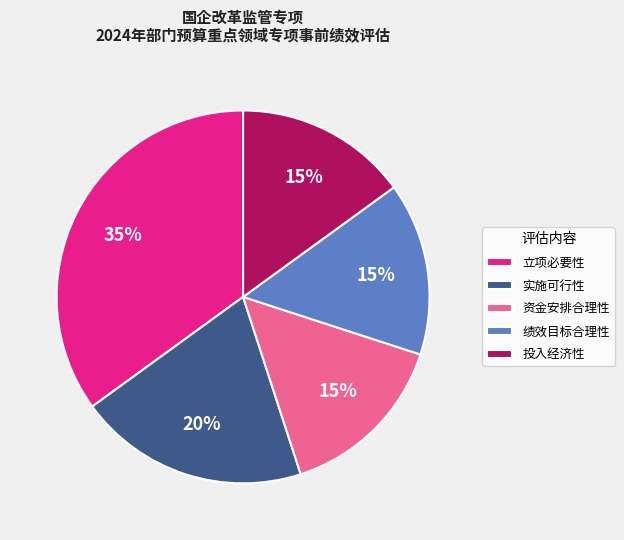

Which category has the biggest portion of the pie?

立项必要性